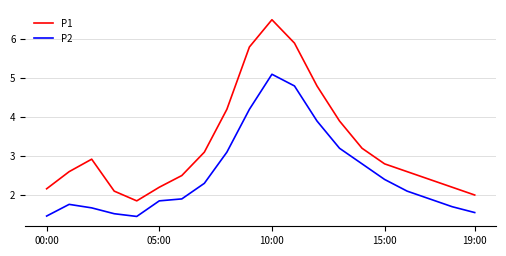

How many lines are shown in the chart?

2